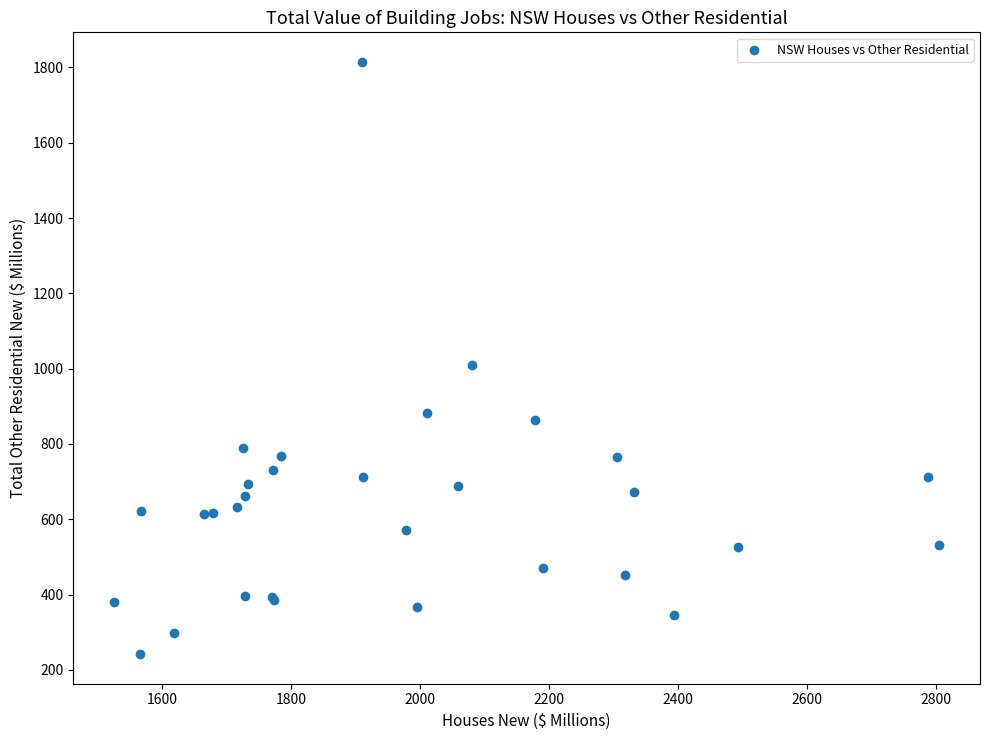

What Y value in the scatter plot is closest to 1028?

1008.5